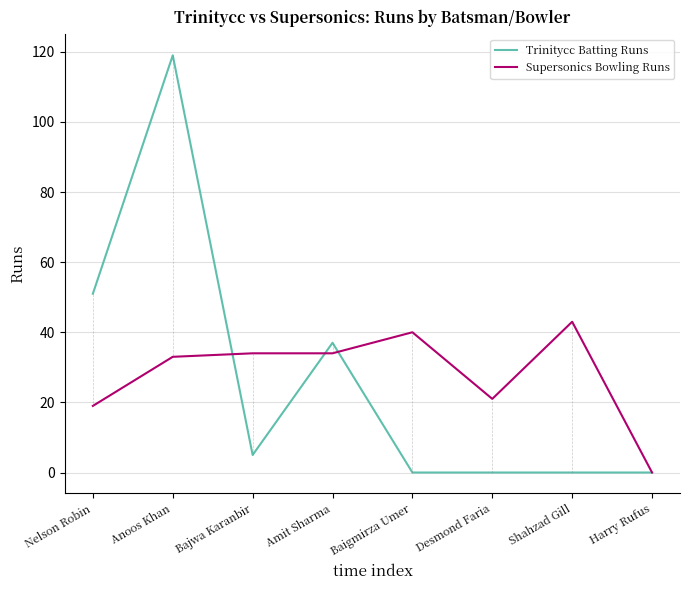

The value of Supersonics Bowling Runs at Amit Sharma is 34. True or false?

True